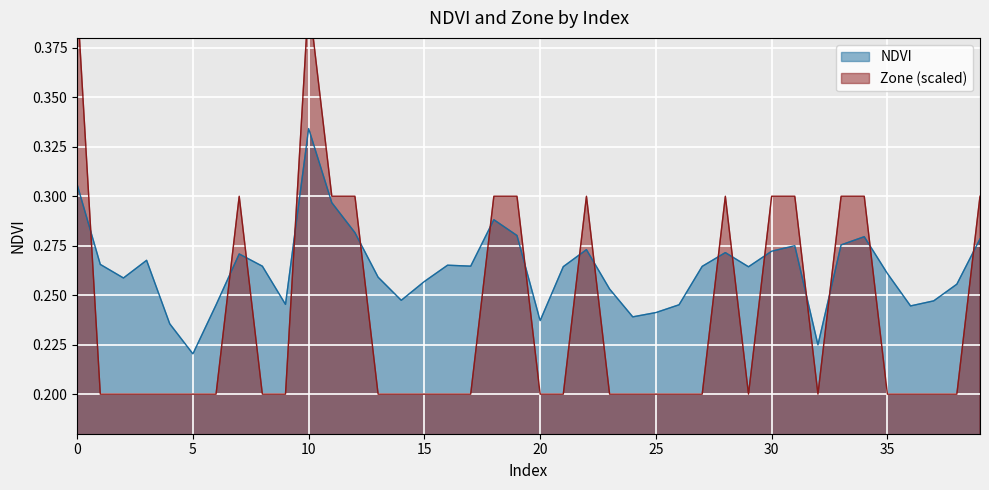

True or false: Zone has a value of 0.2 at 38.

True